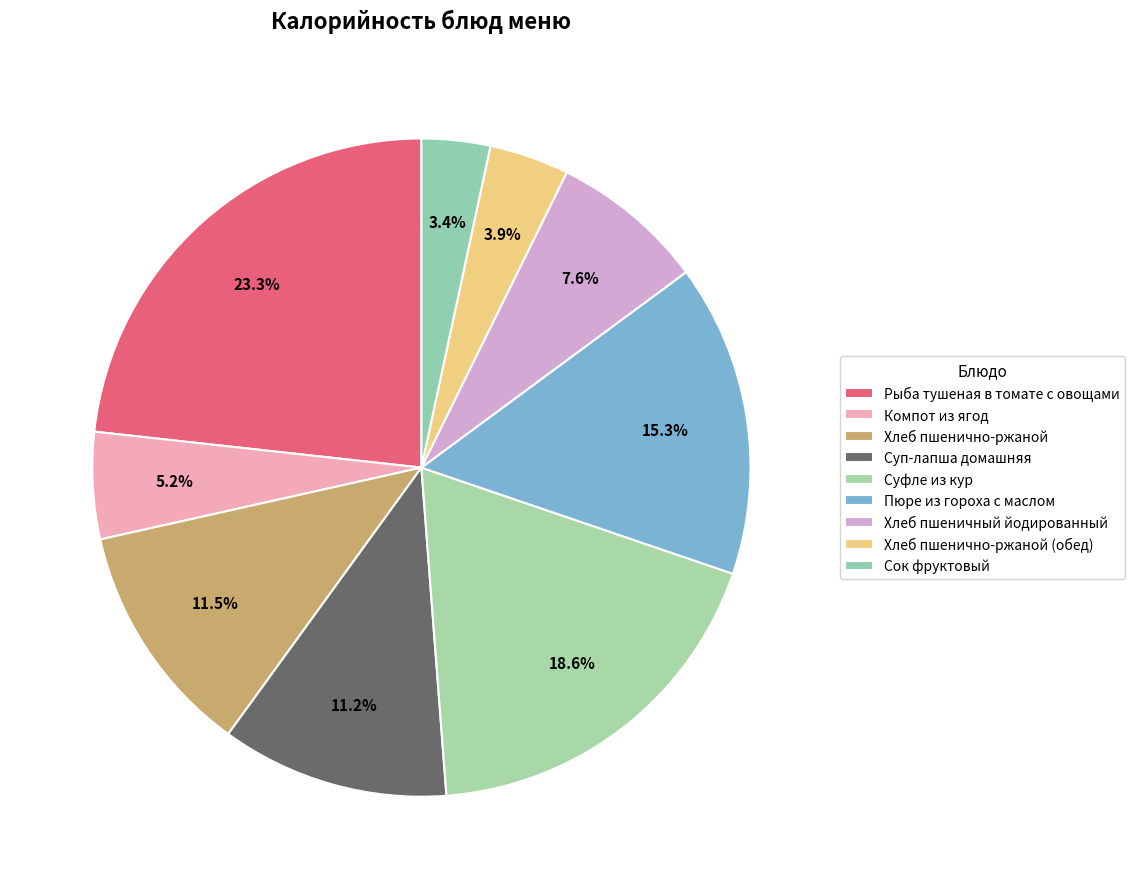

How many segments does this pie chart have?

9